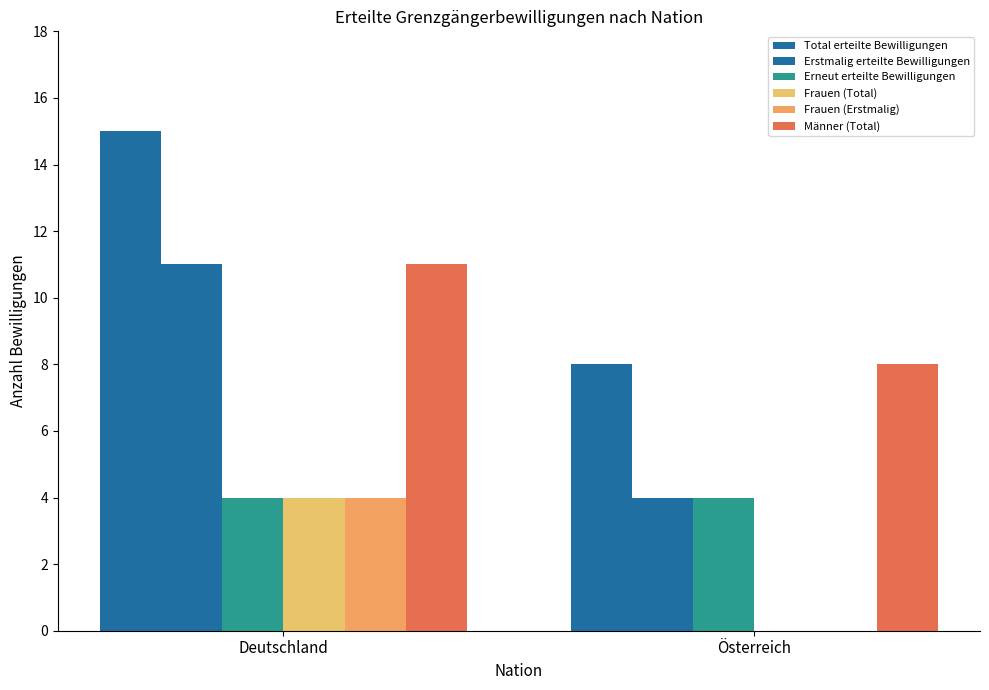

The Total erteilte Bewilligungen series shows 11 at Österreich. True or false?

False